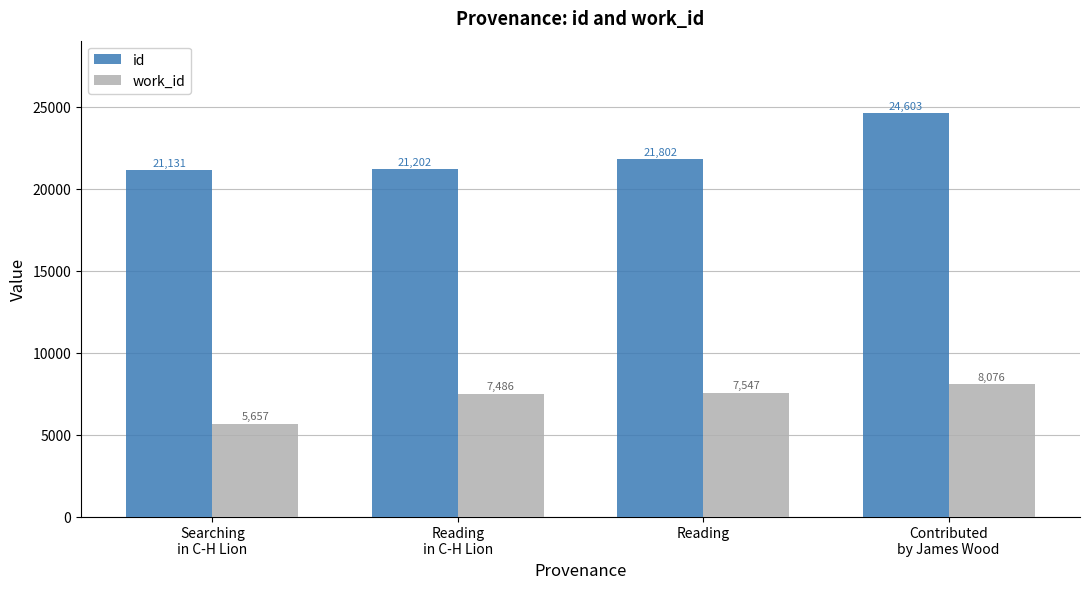

What is the spread (max minus min) of values at Contributed
by James Wood?

16527